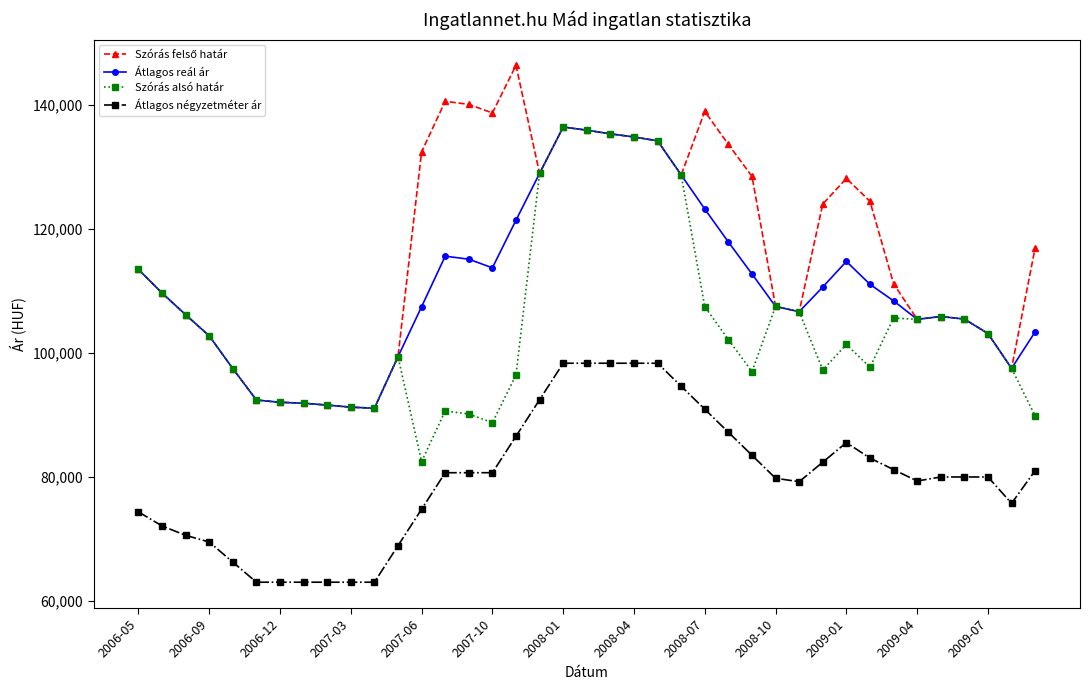

Is this an area chart (filled region under the line)?

No